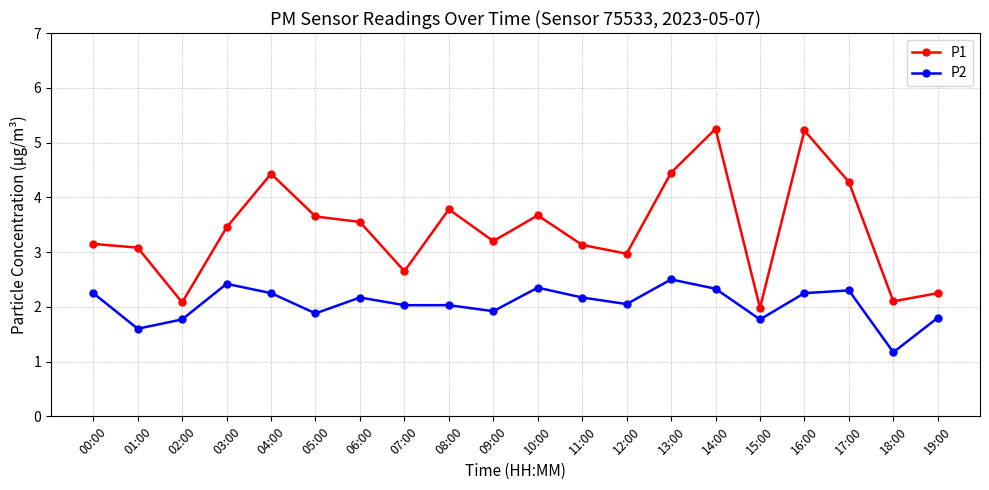

Is this an area chart (filled region under the line)?

No